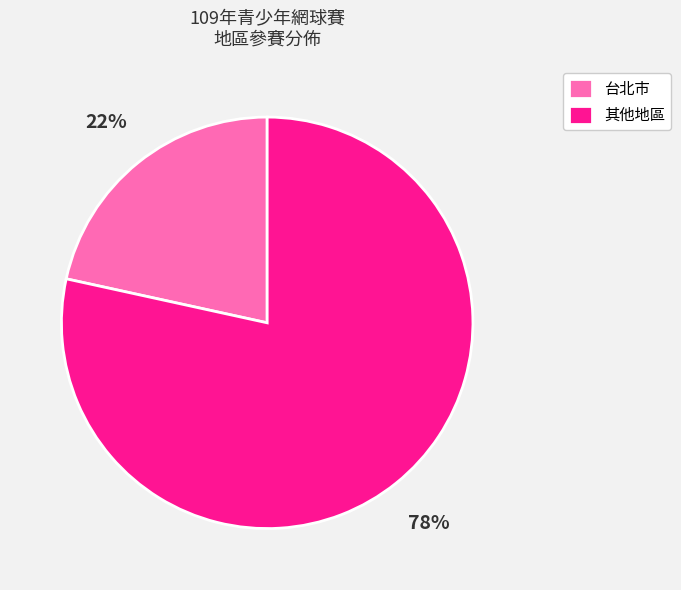

To the nearest percent, what is the combined percentage of 台北市 and 其他地區?

100%